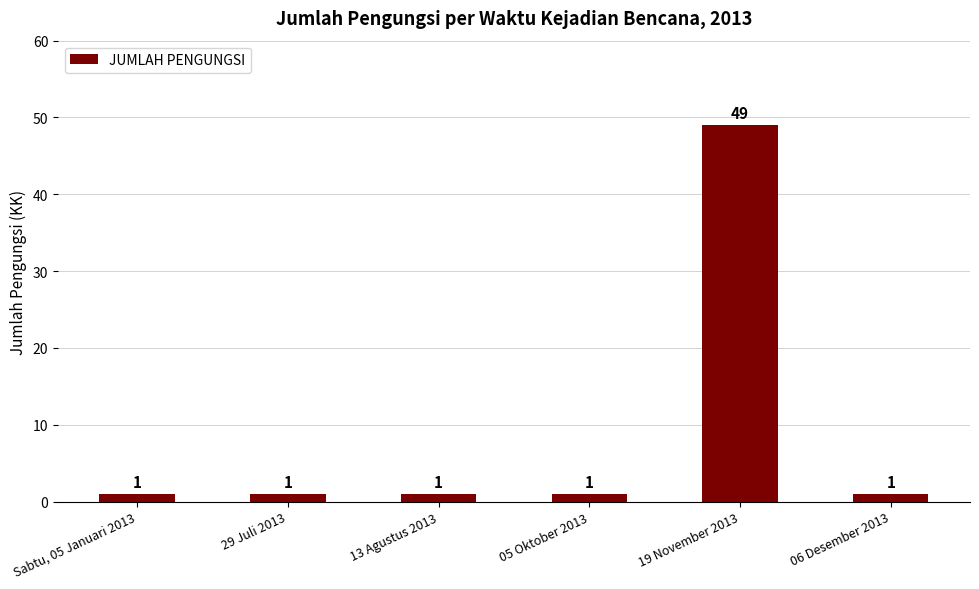

Approximately how many times larger is the value at 06 Desember 2013 compared to 13 Agustus 2013?

1.0